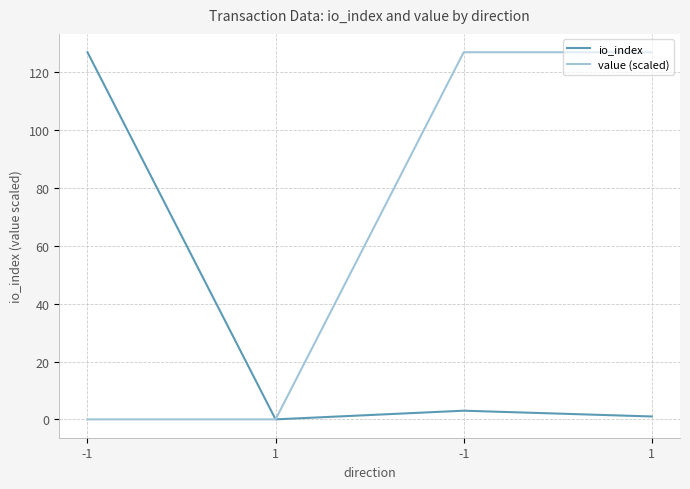

What are all the series names shown in the legend?

io_index, value (scaled)